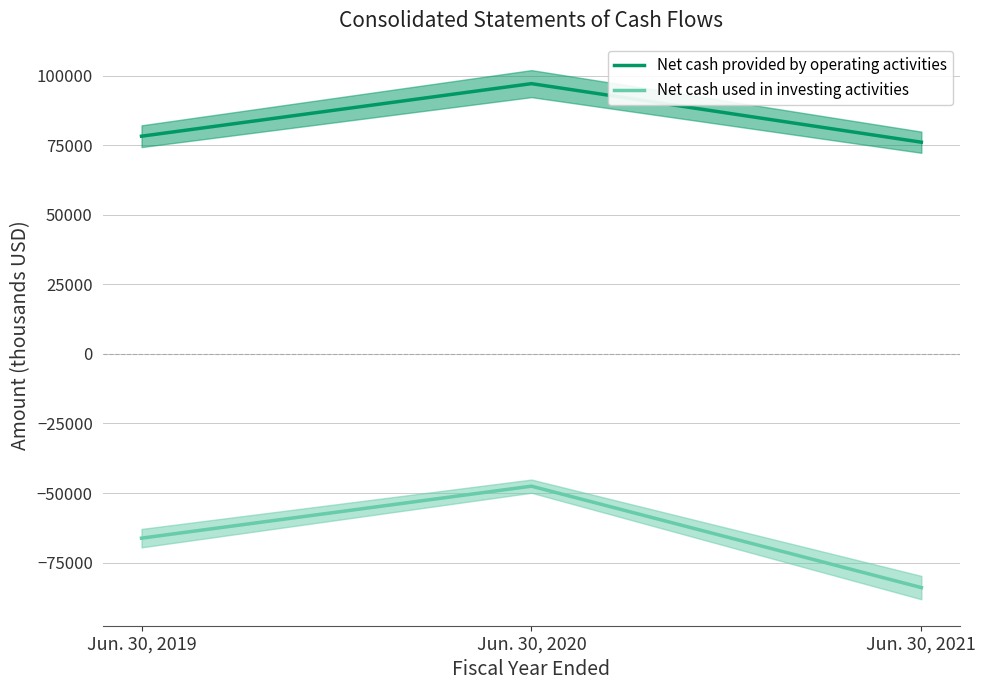

What is the difference between the maximum and minimum values in the Net cash used in investing activities series?

36456